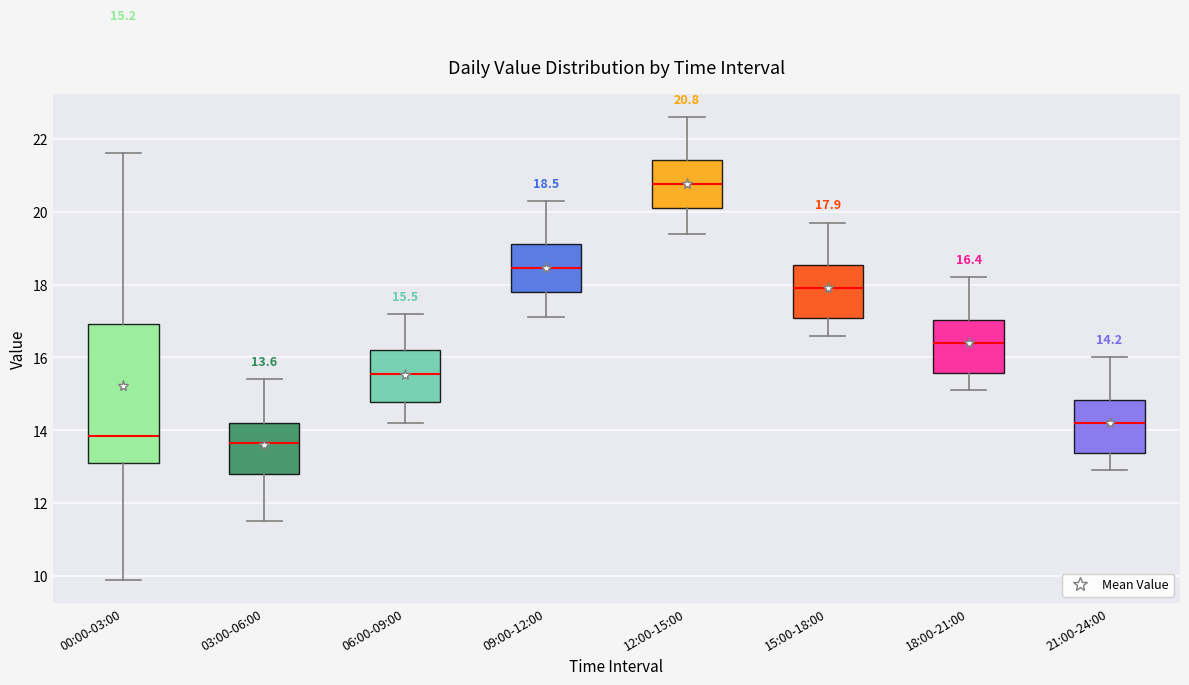

Which box has the highest median line?

12:00-15:00